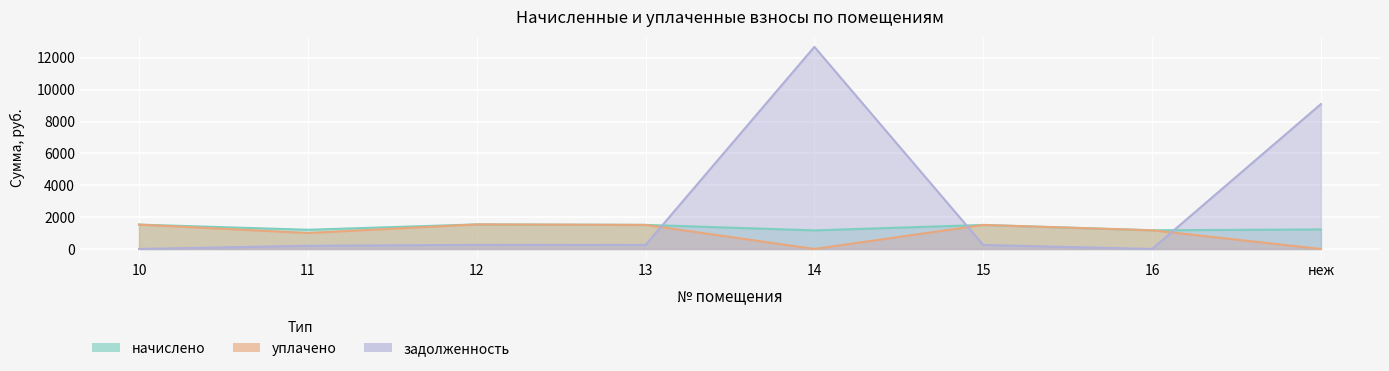

List the series in order of their overall mean, lowest first.

уплачено, начислено, задолженность